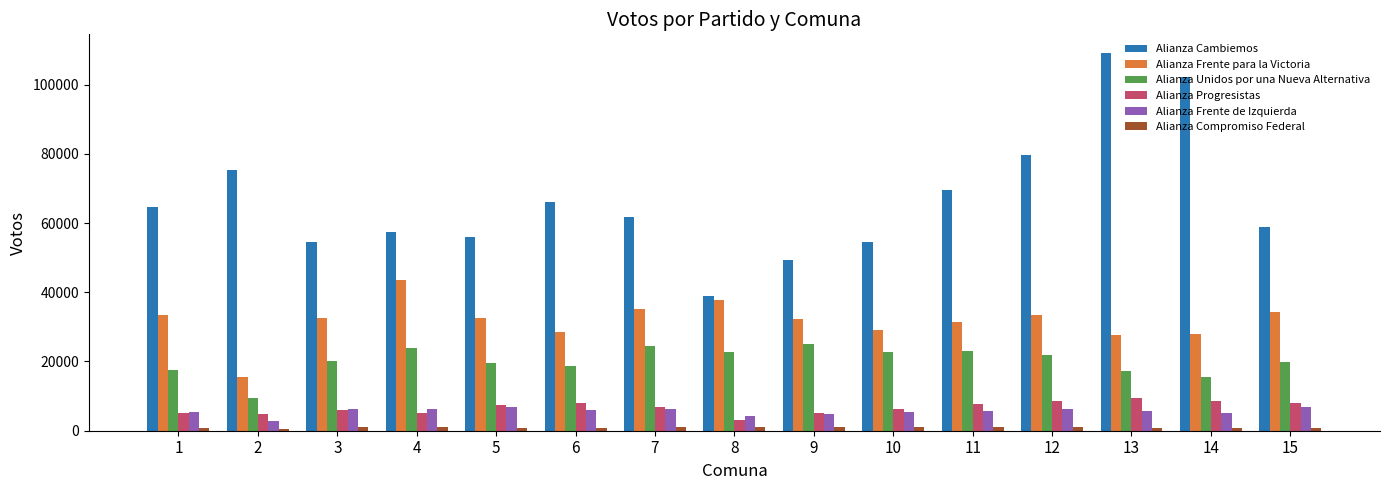

At which label does Alianza Cambiemos reach its minimum?

8